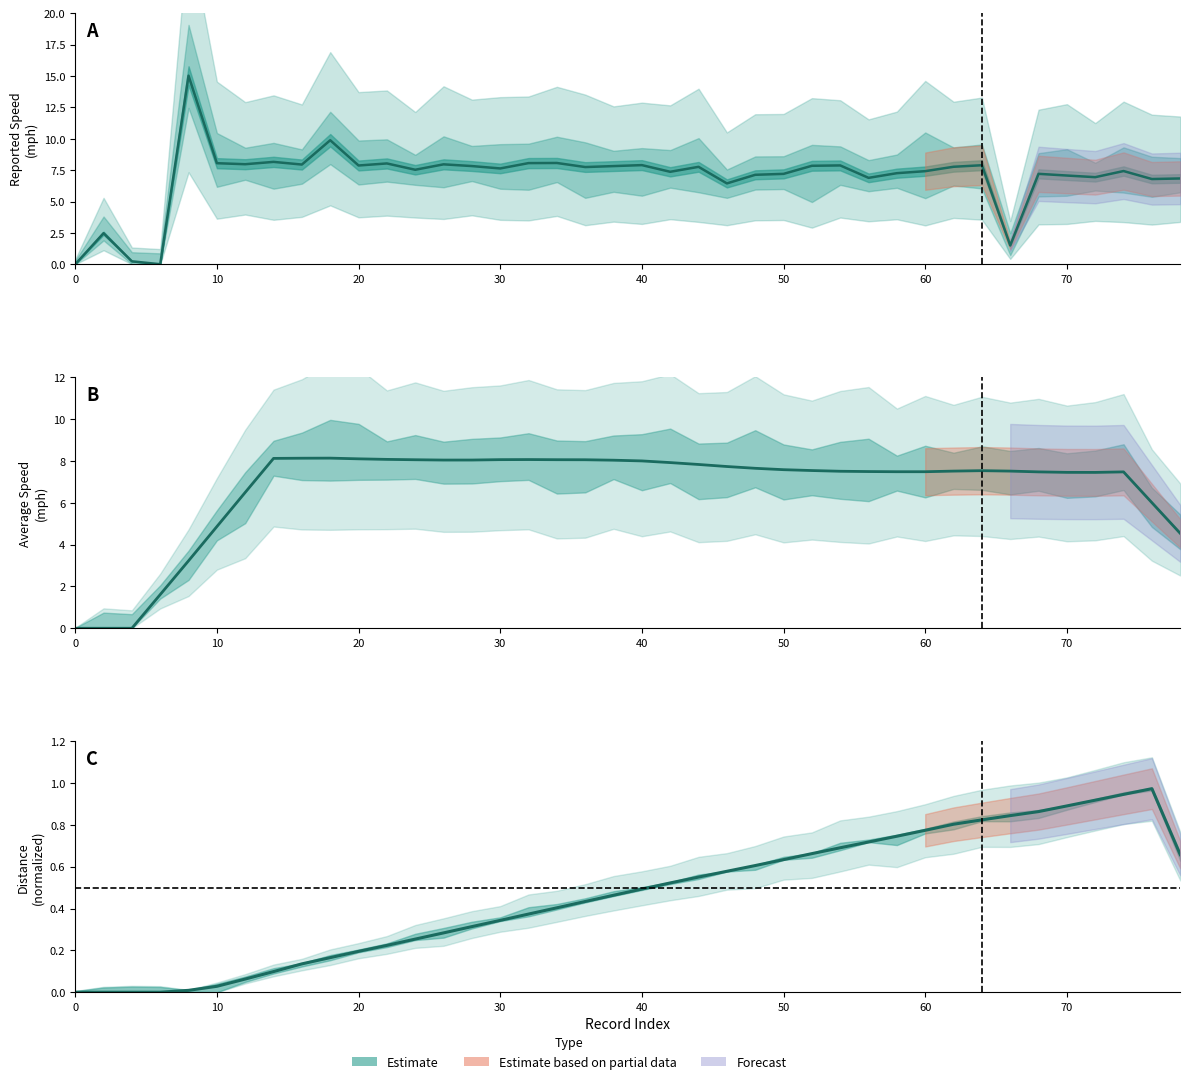

Which series has the largest total across all categories?

rptSpeed_mph